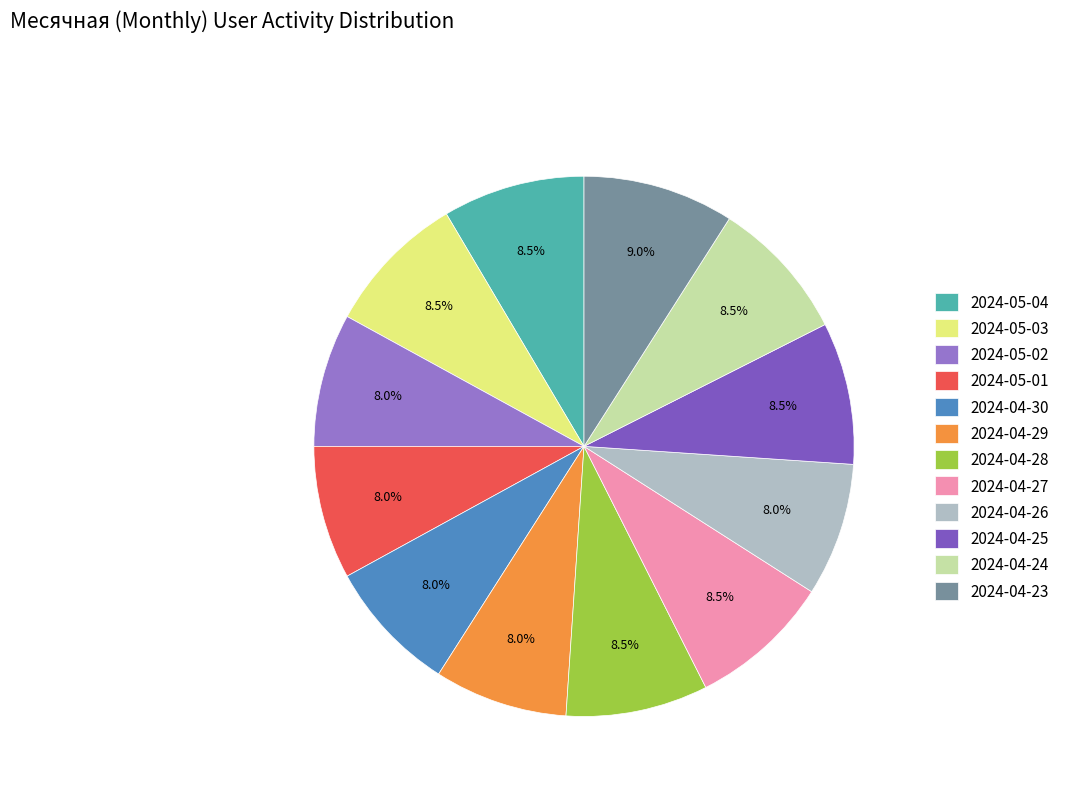

Combined, do 2024-04-27 and 2024-04-30 account for over 50%?

No